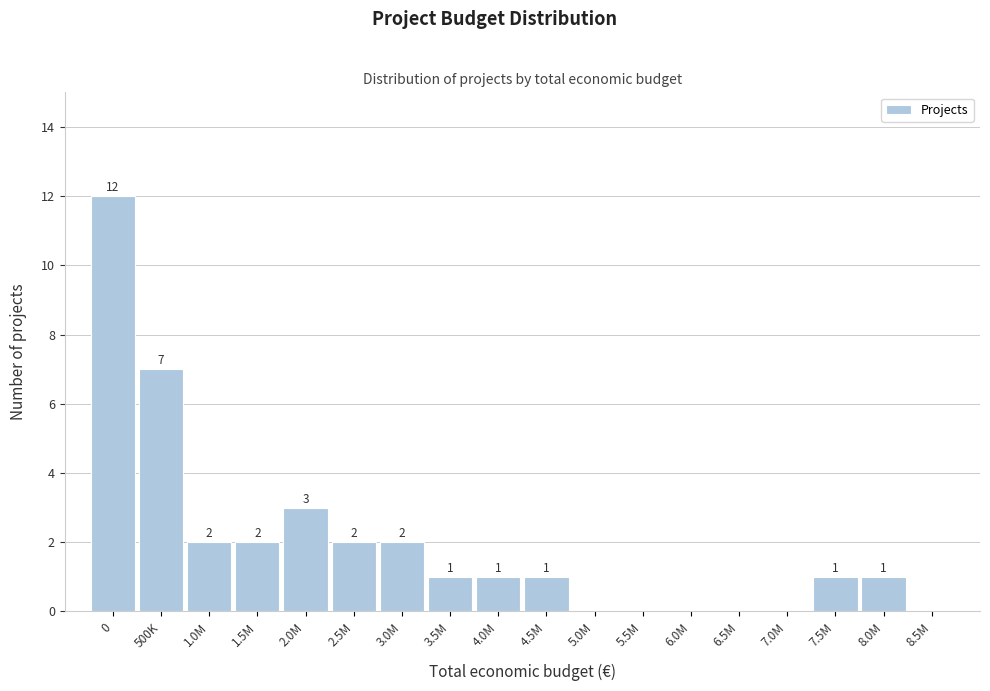

Reading left to right, list all the values displayed in this chart.

0=12	500K=7	1.0M=2	1.5M=2	2.0M=3	2.5M=2	3.0M=2	3.5M=1	4.0M=1	4.5M=1	5.0M=0	5.5M=0	6.0M=0	6.5M=0	7.0M=0	7.5M=1	8.0M=1	8.5M=0